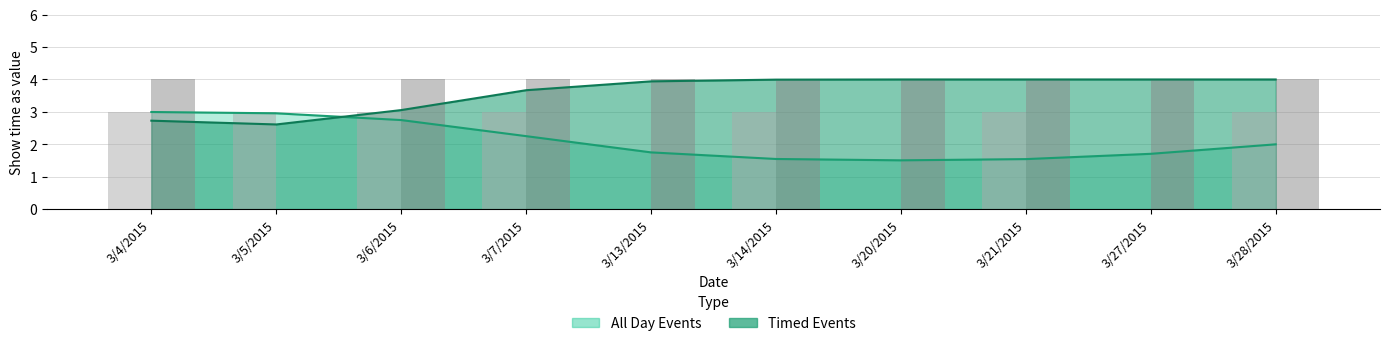

What is the label of the 9th bar from the left?

3/27/2015